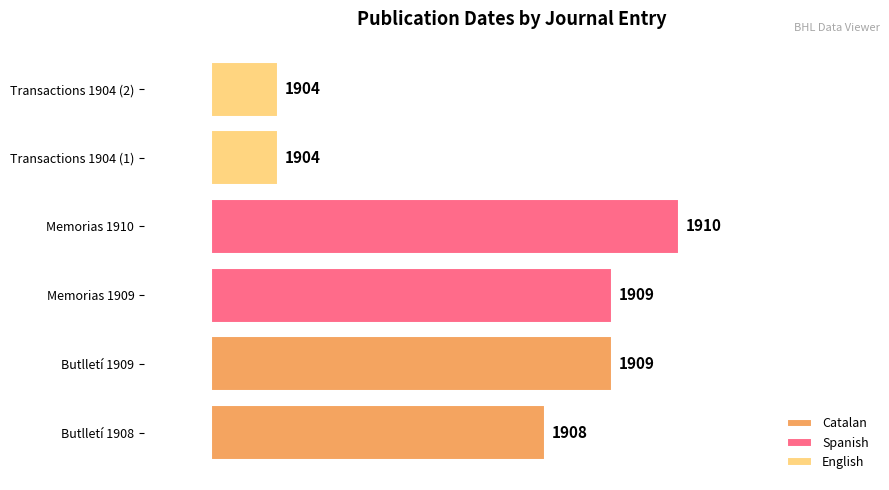

List the series in order of their overall mean, lowest first.

English, Catalan, Spanish